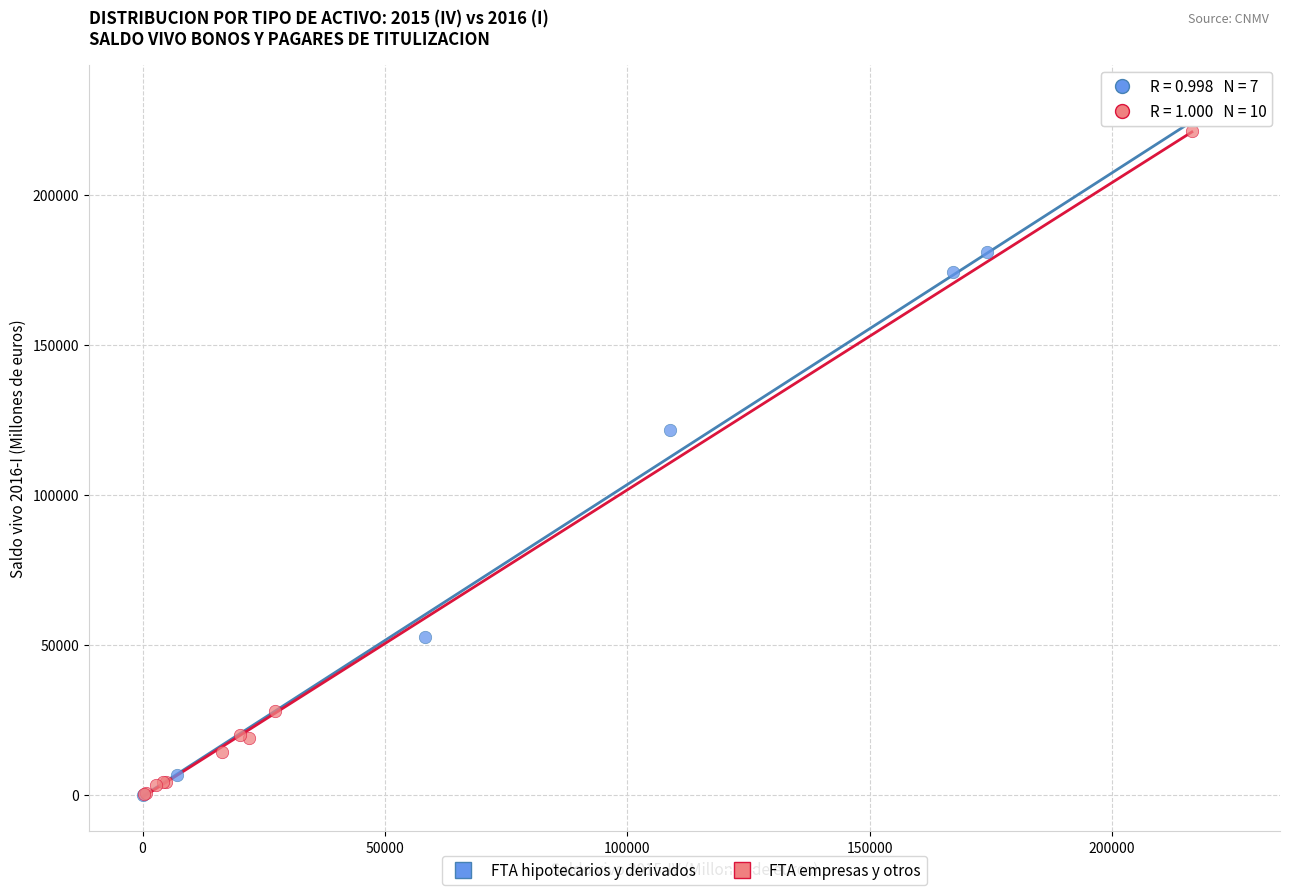

What are all the series names shown in the legend?

FTA hipotecarios y derivados, FTA empresas y otros